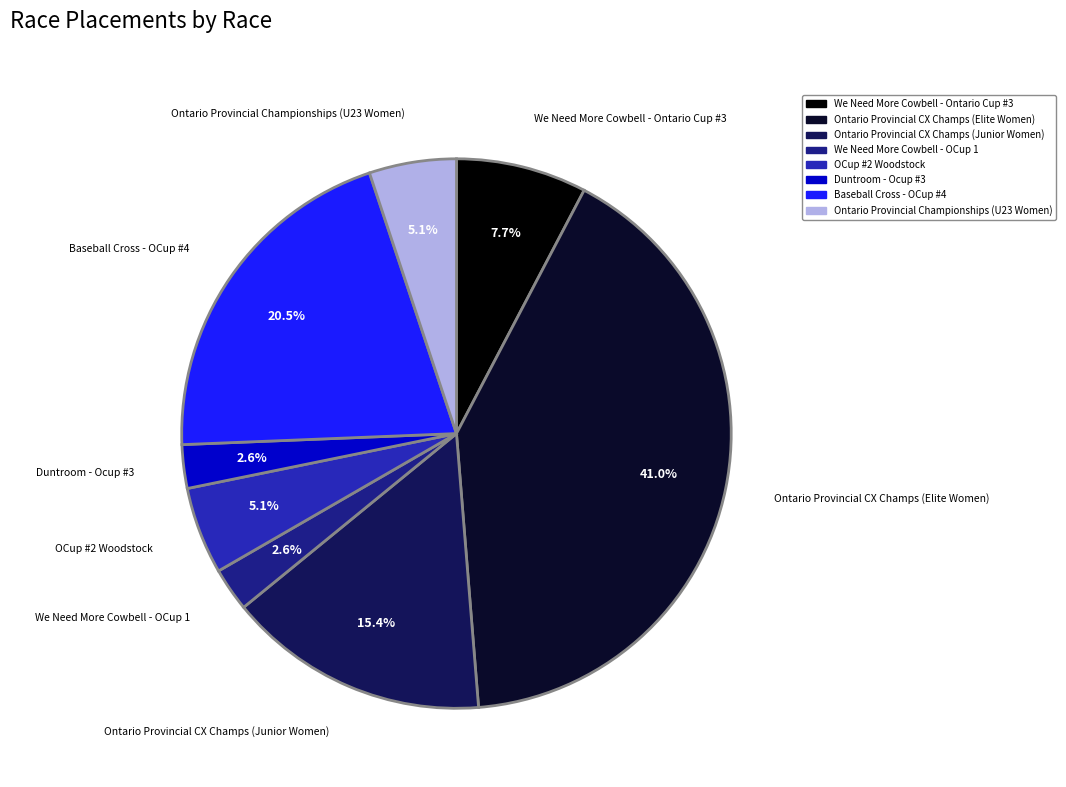

Does any single category account for the majority?

No